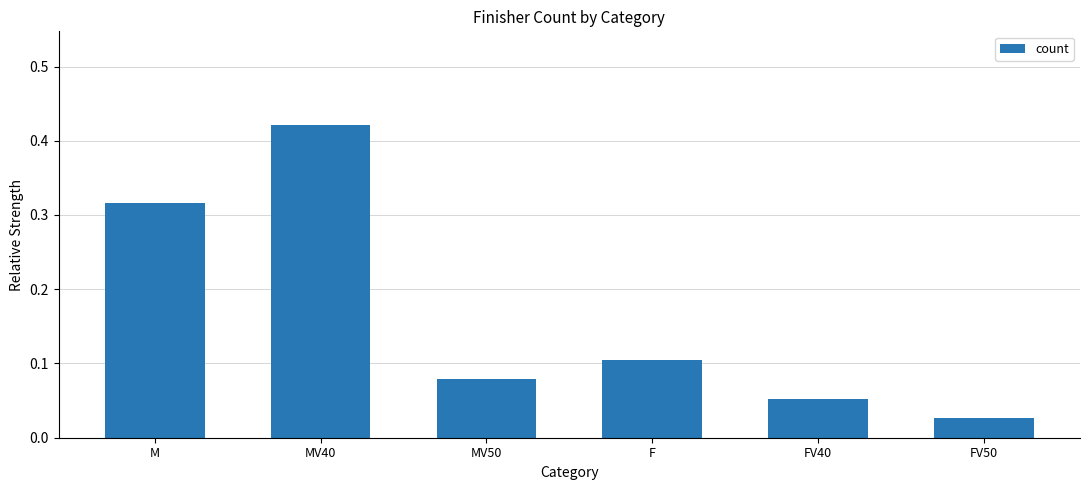

At which label is the value closest to 0?

FV50